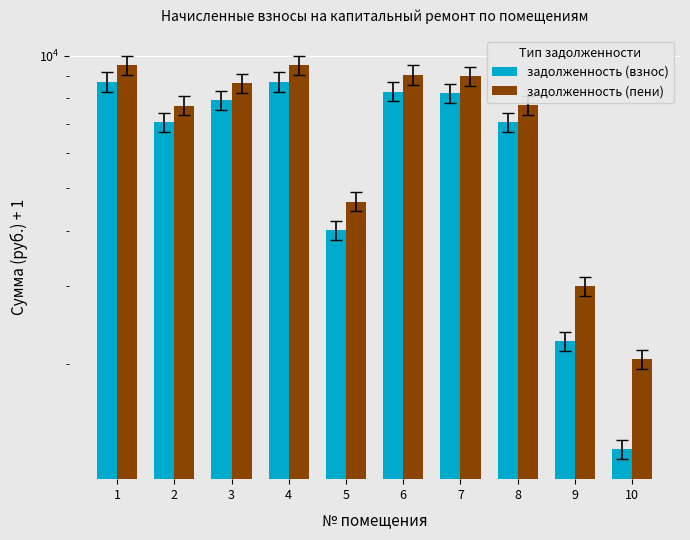

What is the value of the задолженность (взнос) bar at the 1st from the left?

8732.8